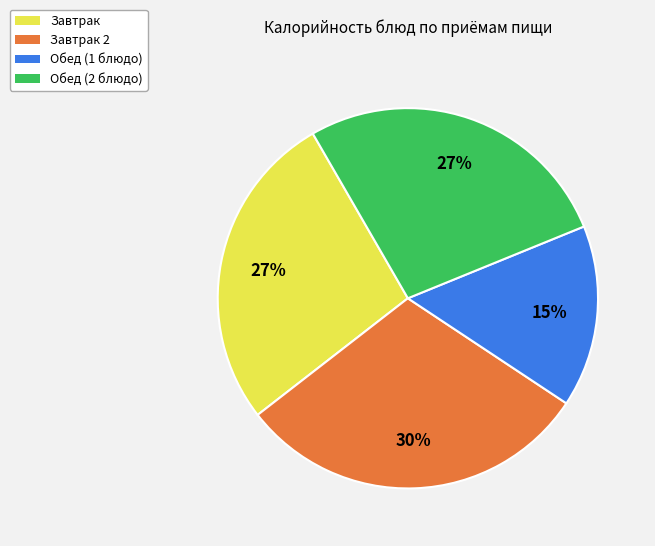

Is there any slice that represents more than half of the pie?

No